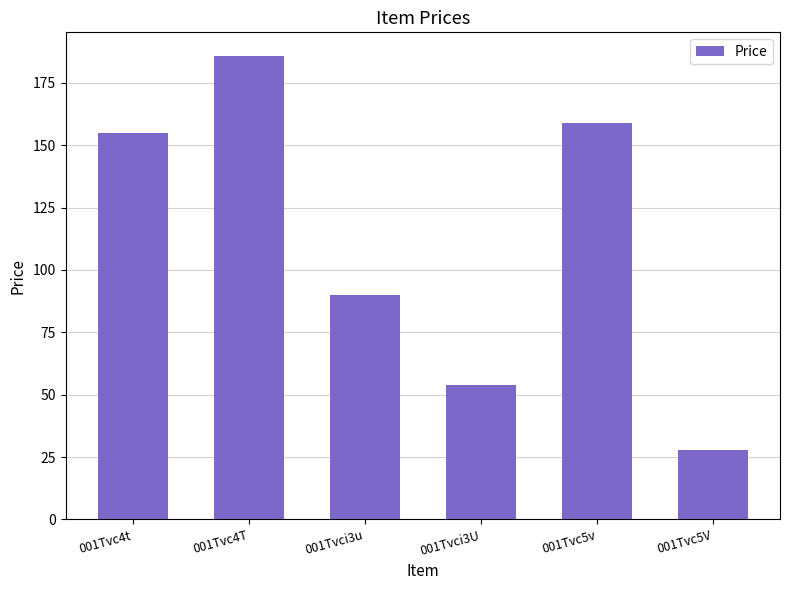

How many series are shown in this chart?

1